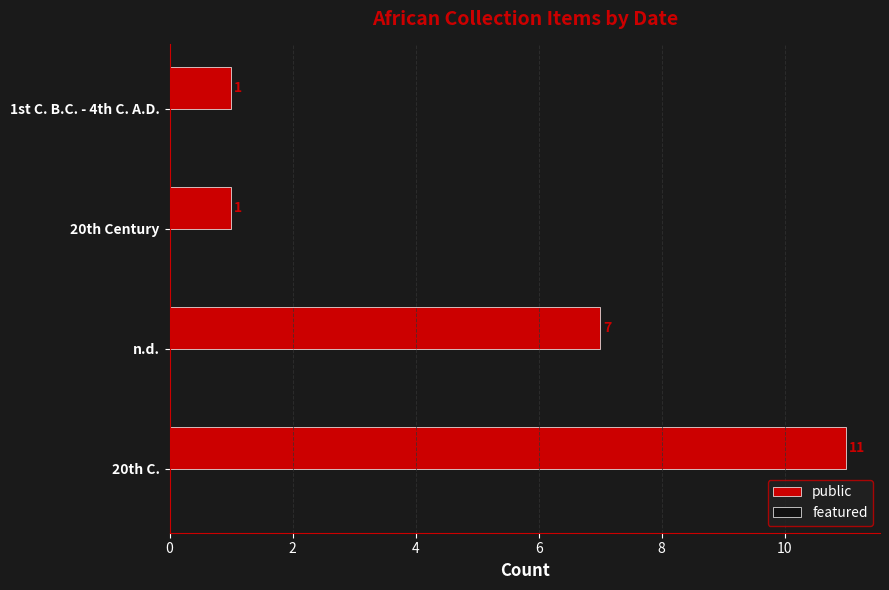

At which label is the value closest to 6?

n.d.